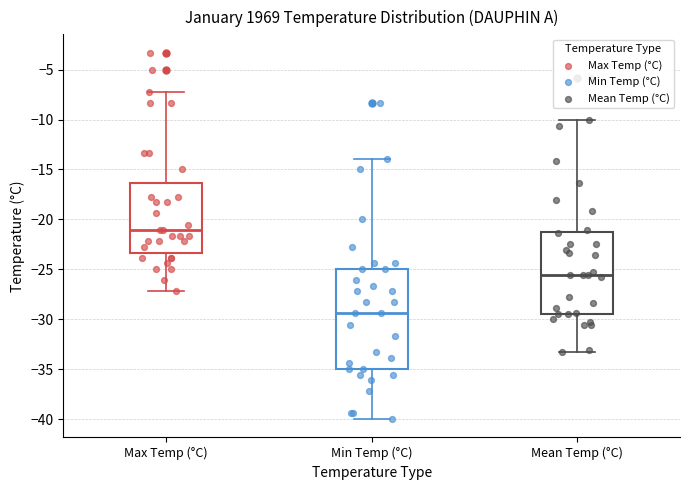

Reading left to right, read every box against the y-axis: the position of its median line, the range the box covers, and the ends of its whiskers. The values are not printed on the chart, so give them approximately, as read against the axis.

Max Temp (°C): median -21.0, box -23.5 to -16.5, whiskers -27.0 to -7.0
Min Temp (°C): median -29.5, box -35.0 to -25.0, whiskers -40.0 to -14.0
Mean Temp (°C): median -25.5, box -29.5 to -21.0, whiskers -33.5 to -10.0